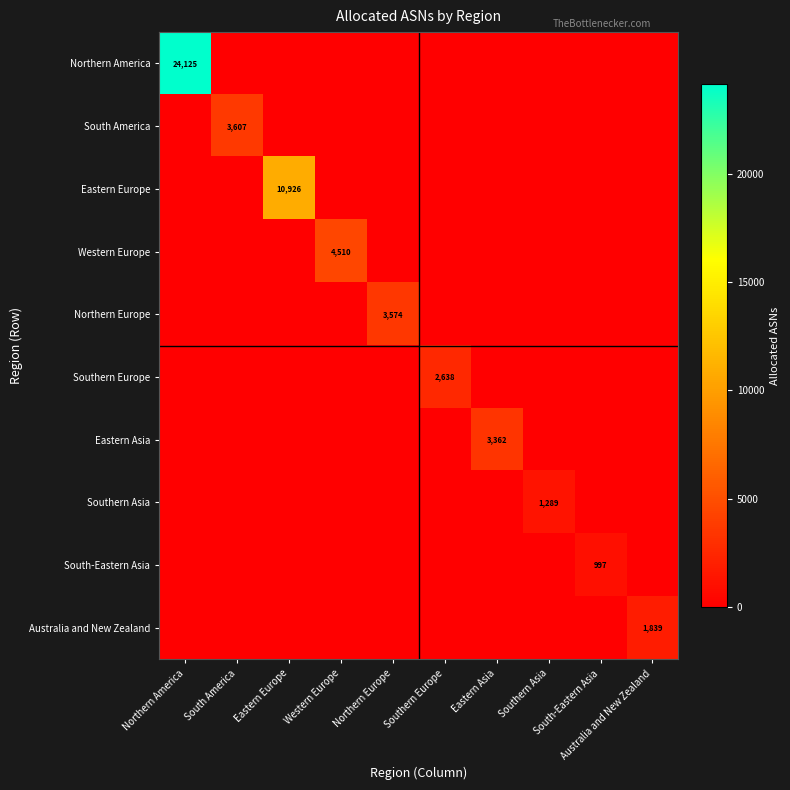

How many data points in Eastern Europe are above 0?

1